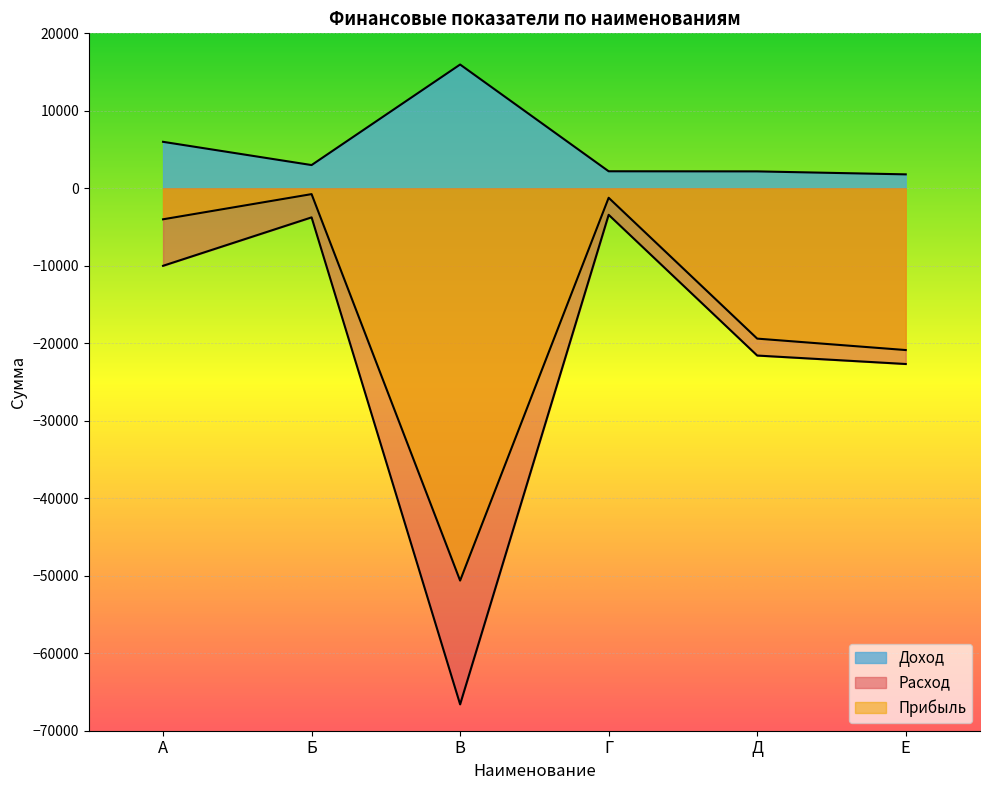

Read the Расход value at Г.

-3420